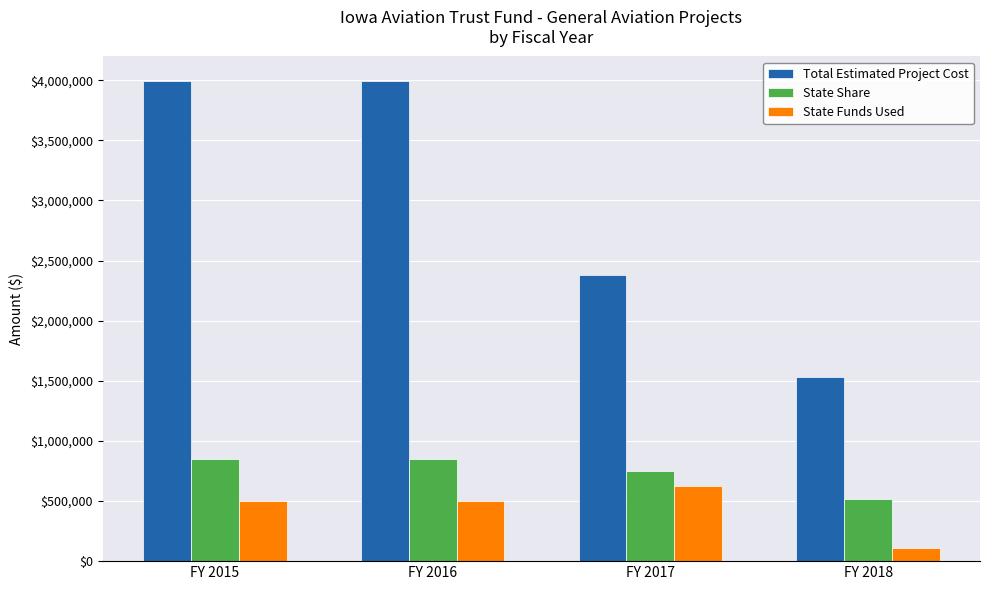

Which category has the lowest value in the State Funds Used series?

FY 2018